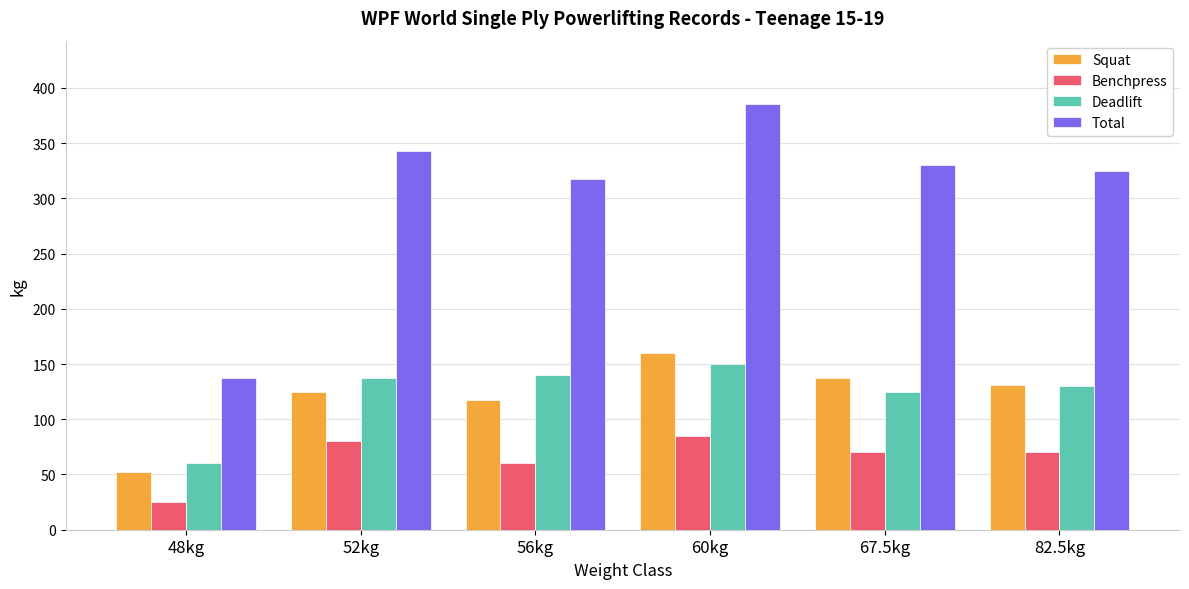

Reading left to right, list all the values displayed in this chart.

Squat: 52.5	125.0	117.5	160.0	137.5	131.0
Benchpress: 25.0	80.0	60.0	85.0	70.0	70.0
Deadlift: 60.0	137.5	140.0	150.0	125.0	130.0
Total: 137.5	342.5	317.5	385.0	330.0	325.0